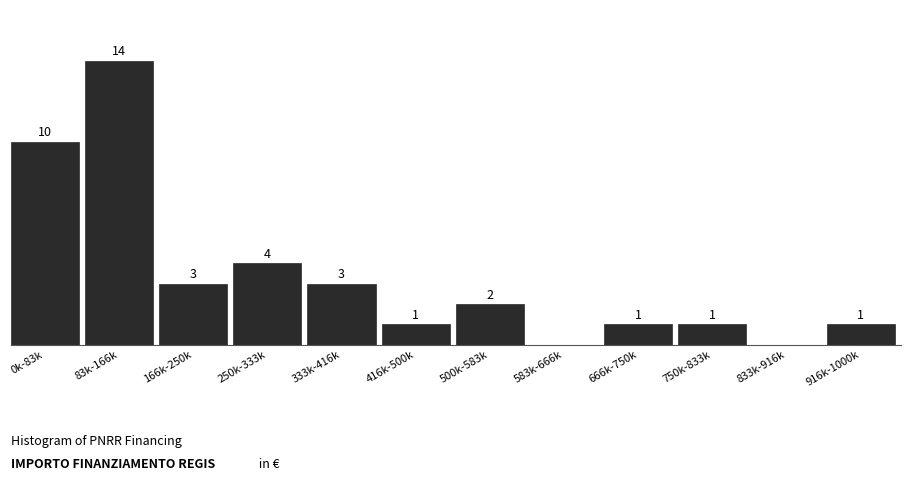

At which category does the chart reach its peak across all series?

83k-166k